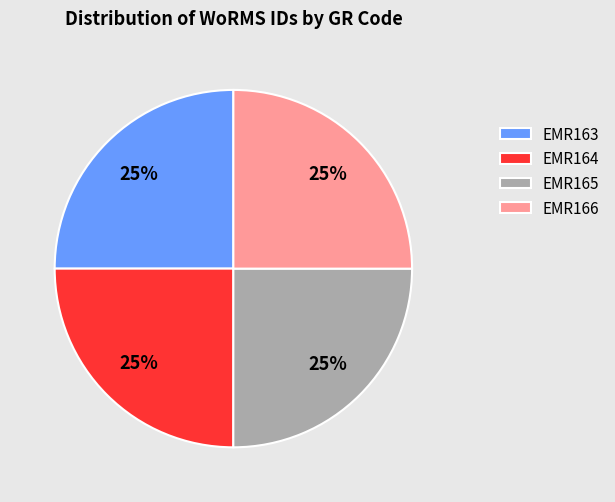

What percentage is the EMR164 slice, to the nearest percent?

25%